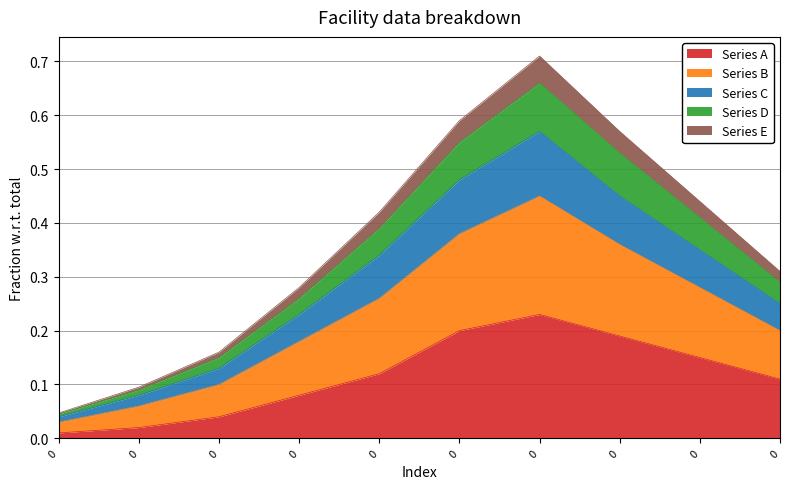

Does the chart display data point markers on the line(s)?

No